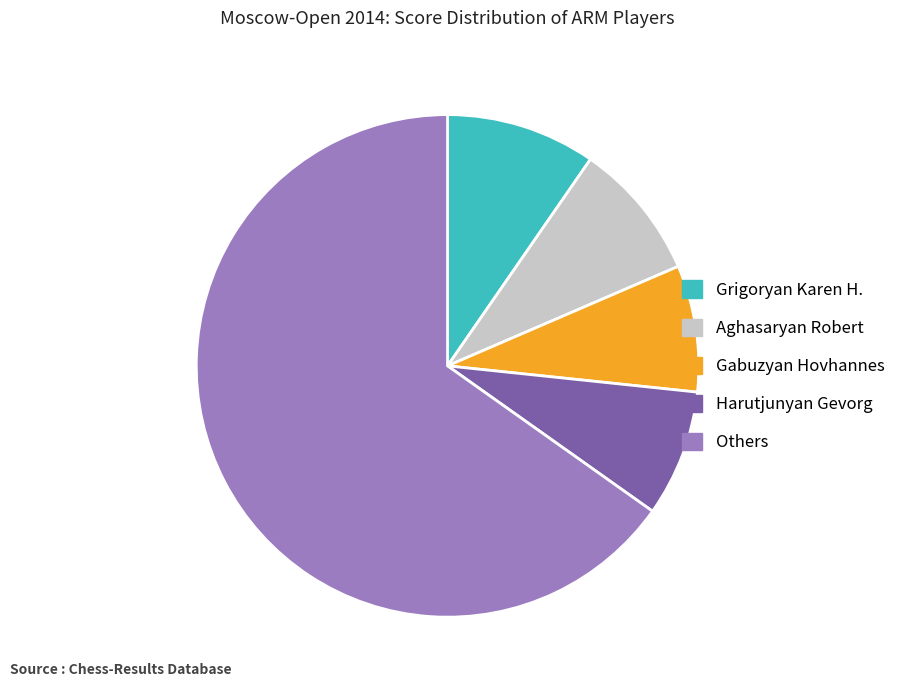

What is the ratio of the value at Aghasaryan Robert to the value at Gabuzyan Hovhannes?

1.1